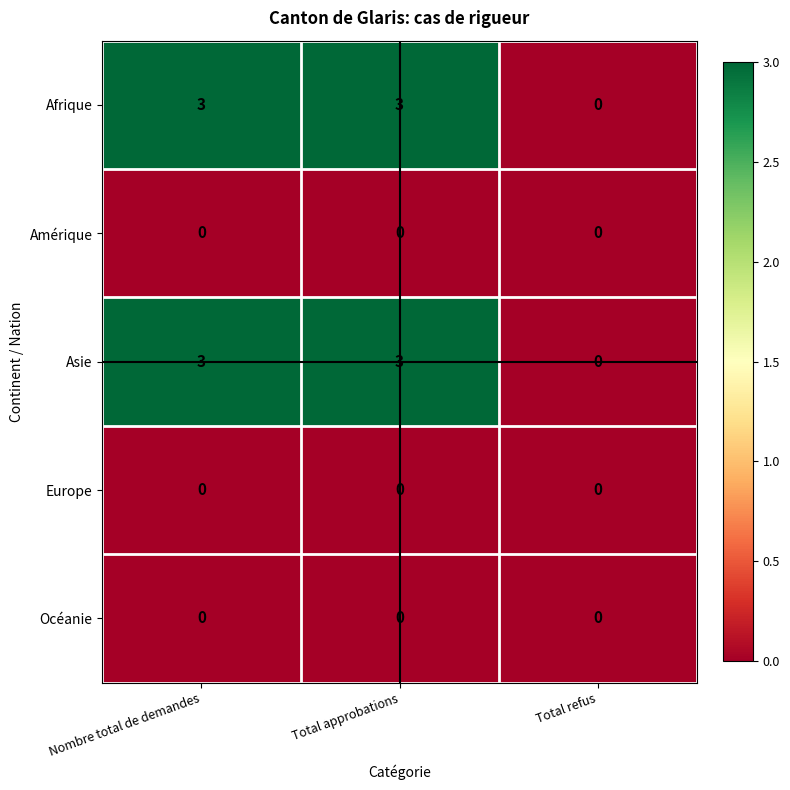

How many data points does each series have?

3